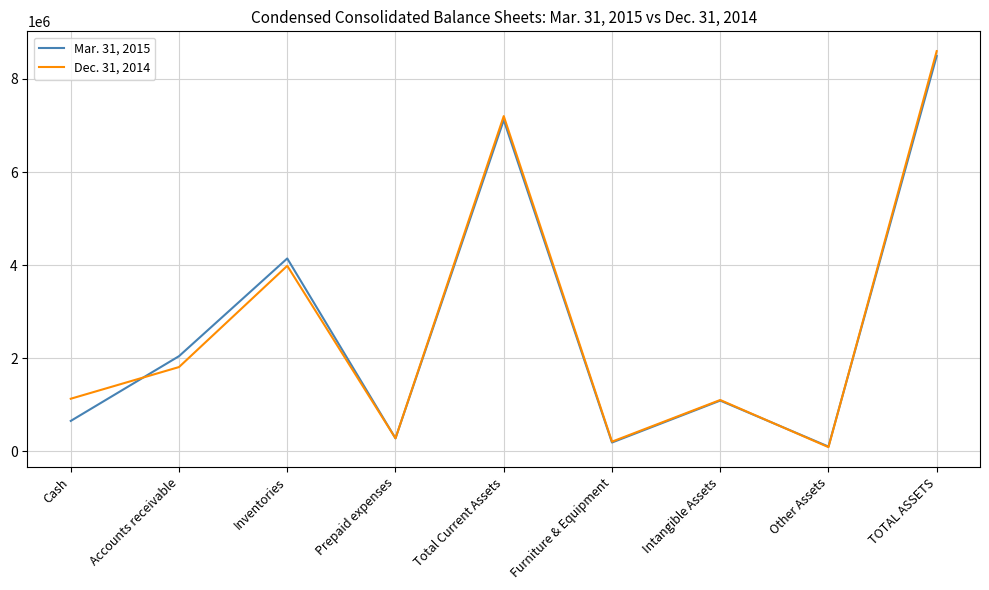

How many lines are shown in the chart?

2